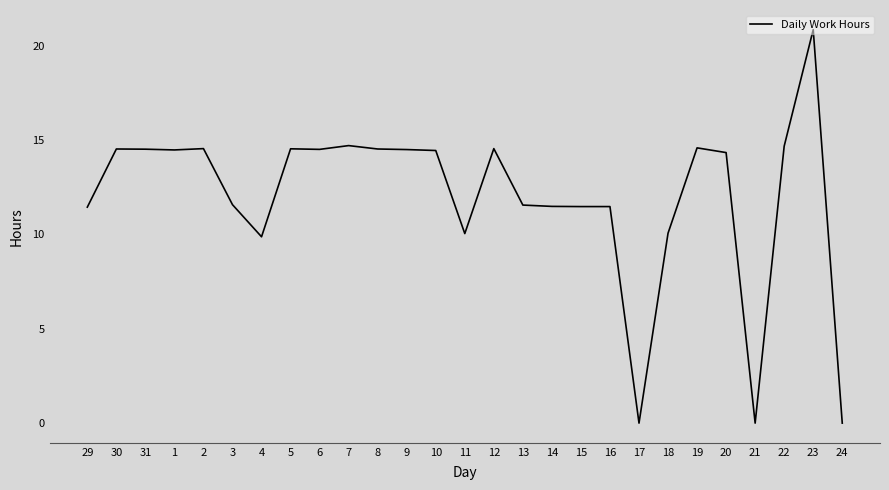

What is the maximum value shown in the chart?

20.8